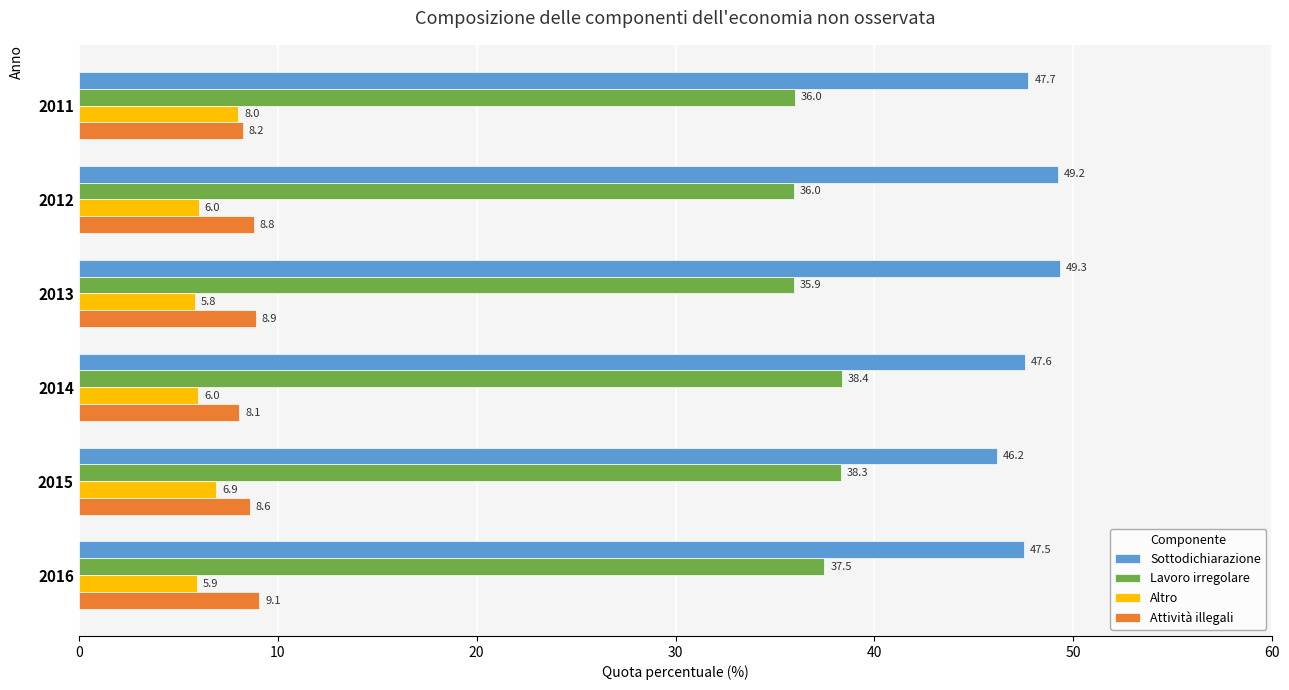

List the series in order of their peak value, highest first.

Sottodichiarazione, Lavoro irregolare, Attività illegali, Altro